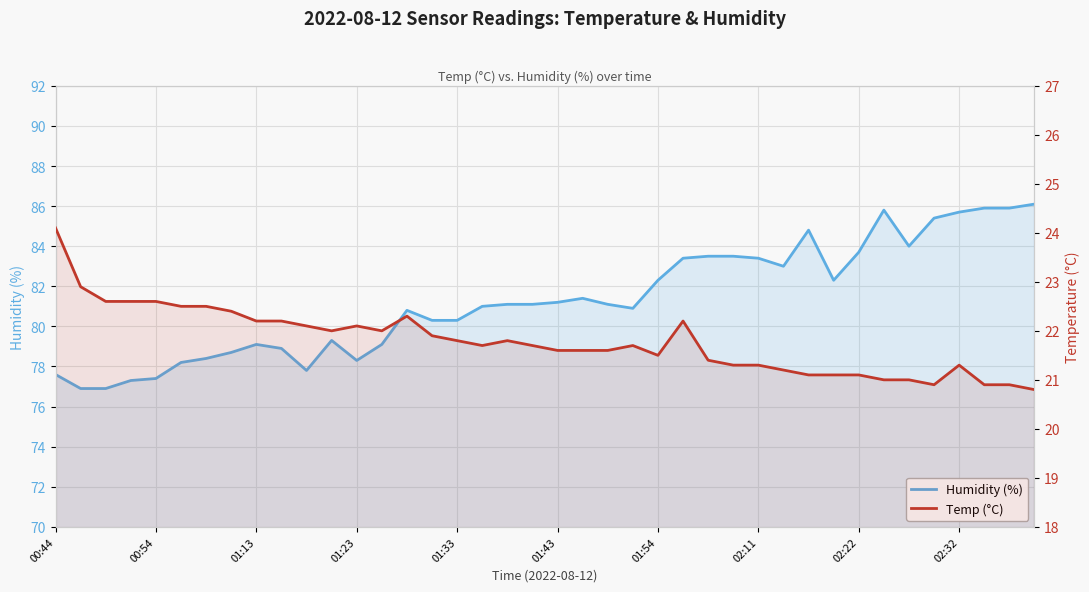

What is the difference between the highest and lowest values at 17?

59.3